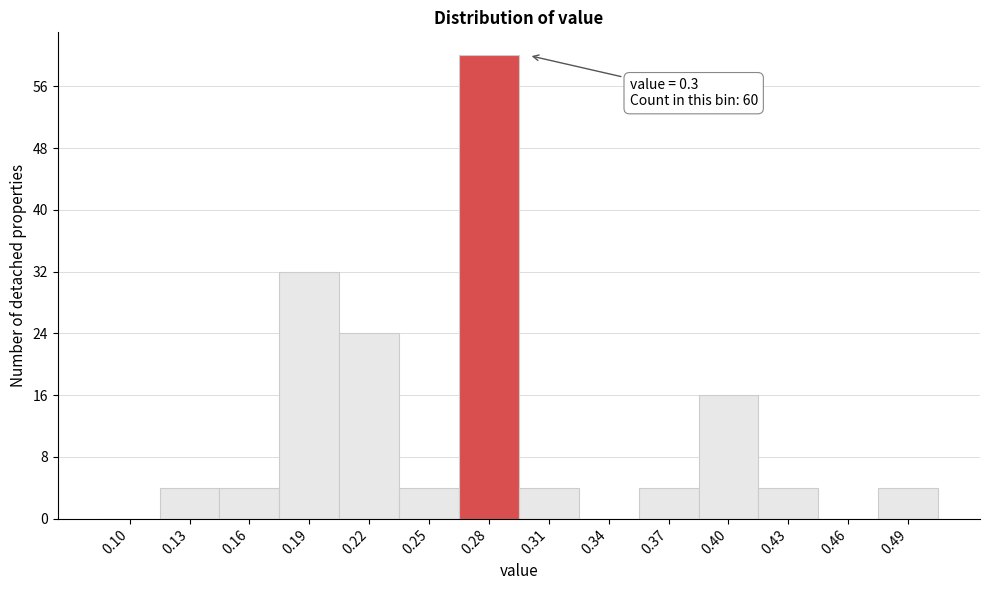

Reading left to right, extract all data points from this chart.

0.10=0	0.13=4	0.16=4	0.19=32	0.22=24	0.25=4	0.28=60	0.31=4	0.34=0	0.37=4	0.40=16	0.43=4	0.46=0	0.49=4